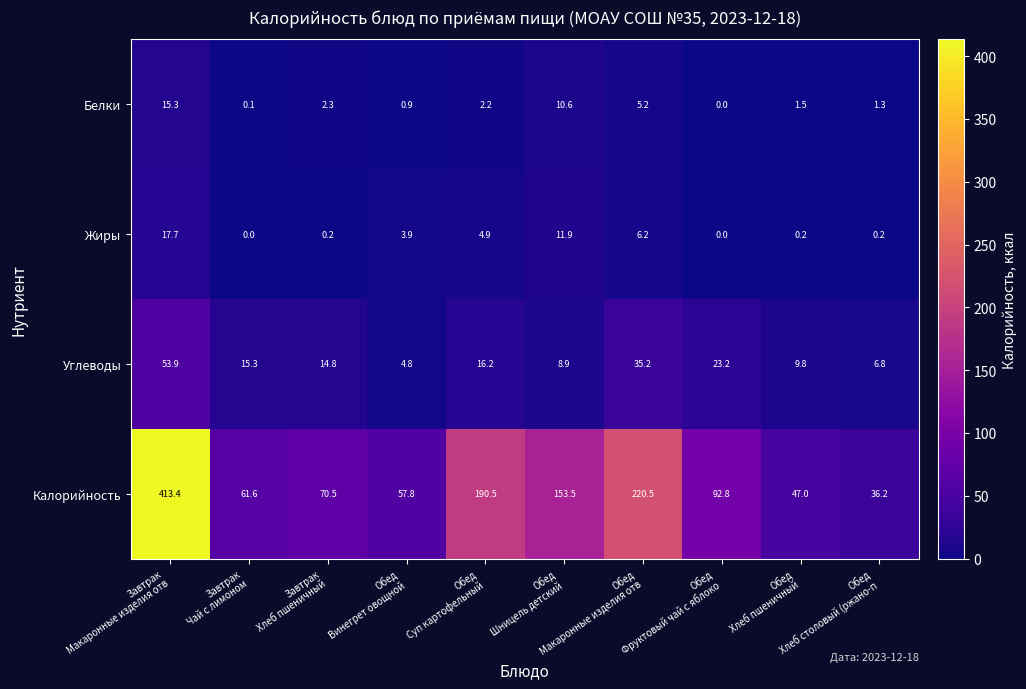

What is the sum of all Белки values?

39.4